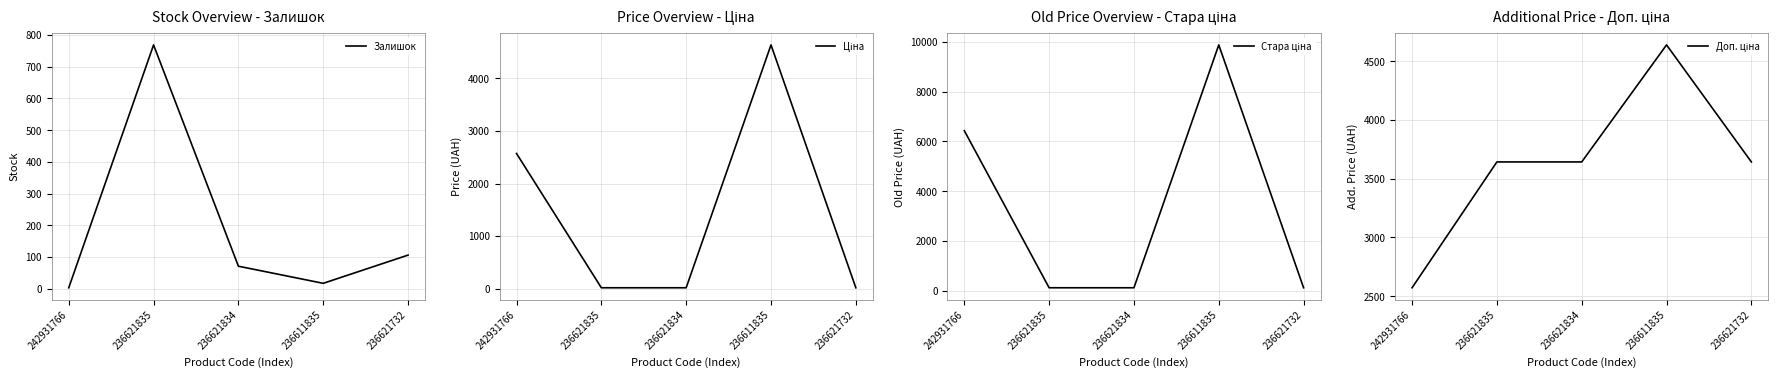

What is the label of the 1st point from the left?

242931766